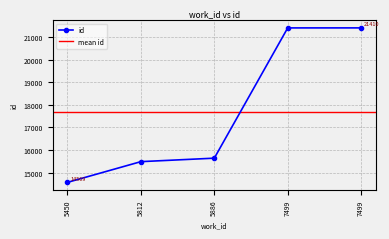

What is the difference between the values at 5450 and 7499?

6840